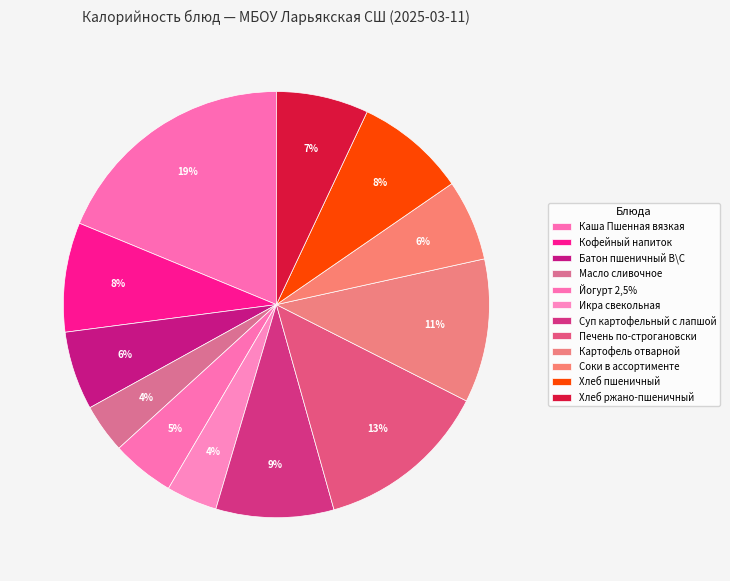

Count the number of slices in the pie.

12